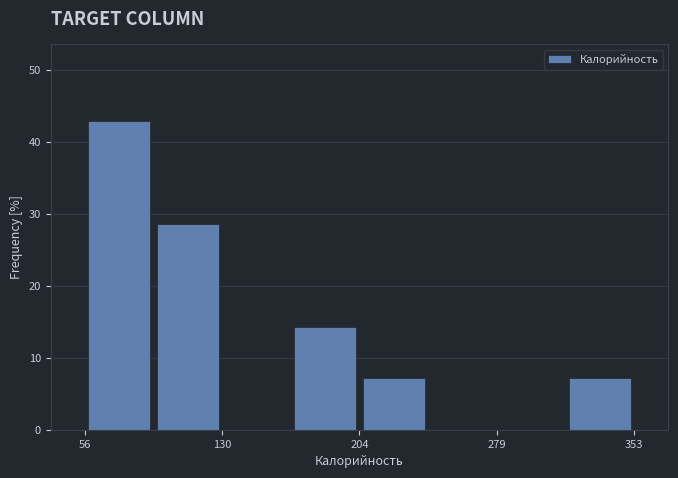

Read against the x-axis, roughly where is the centre of the tallest bar?

70